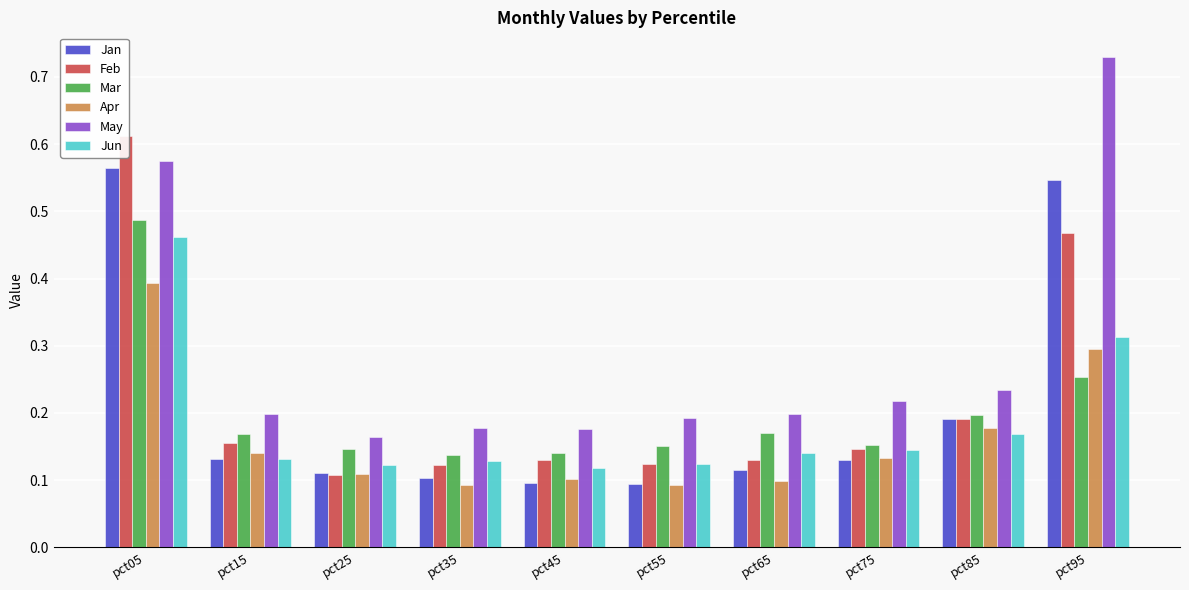

Between pct85 and pct95, which series saw the biggest shift?

May